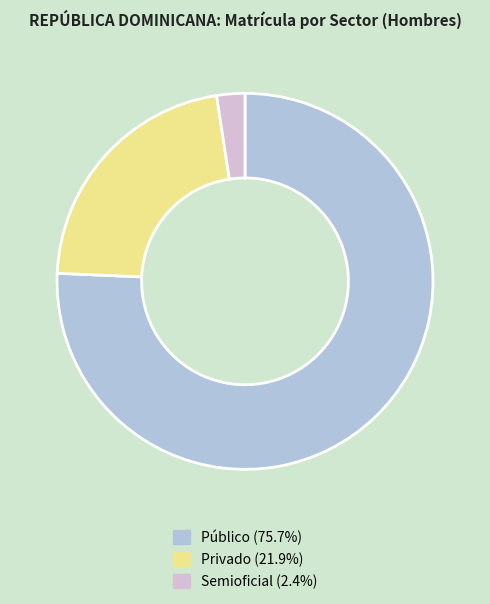

Is the sum of Semioficial (2.4%) and Privado (21.9%) greater than half?

No